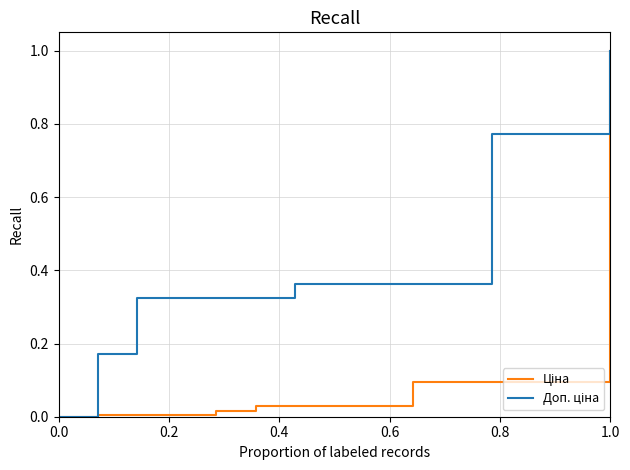

Does the chart have visible grid lines?

Yes